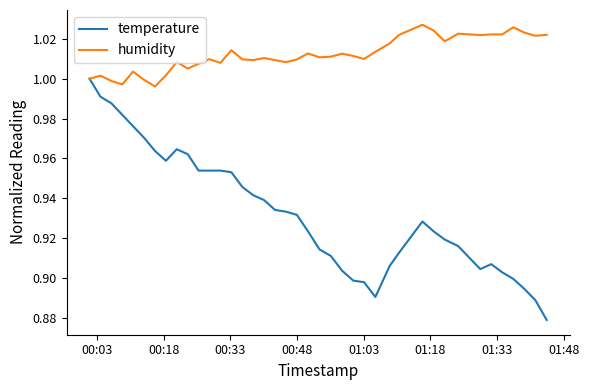

List the series in order of their peak value, lowest first.

temperature, humidity